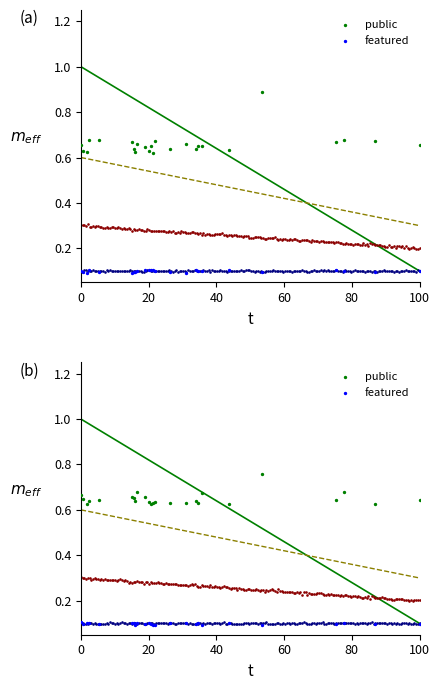

Which series reaches the maximum Y coordinate?

public